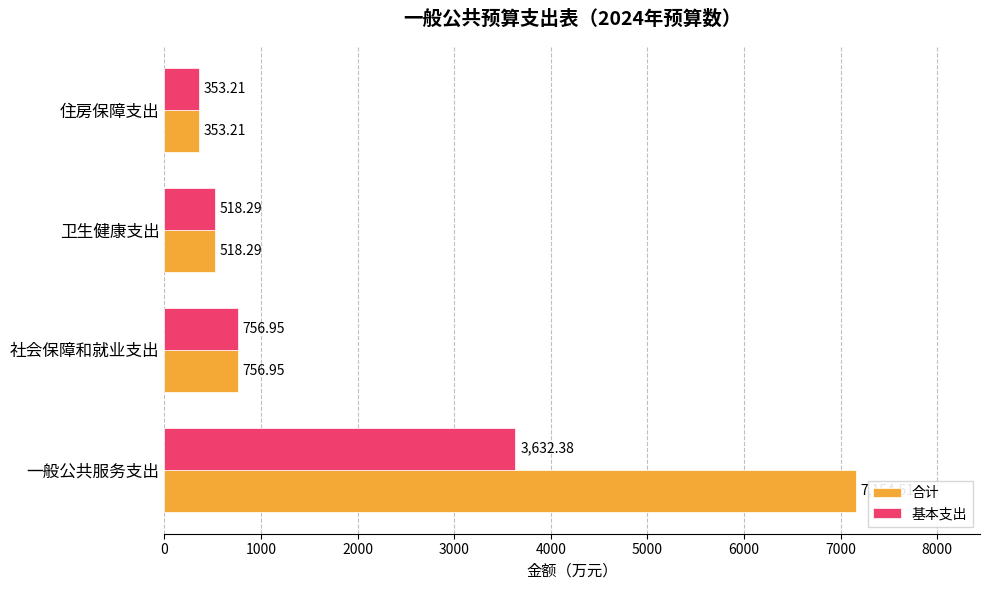

What are all the series names shown in the legend?

合计, 基本支出